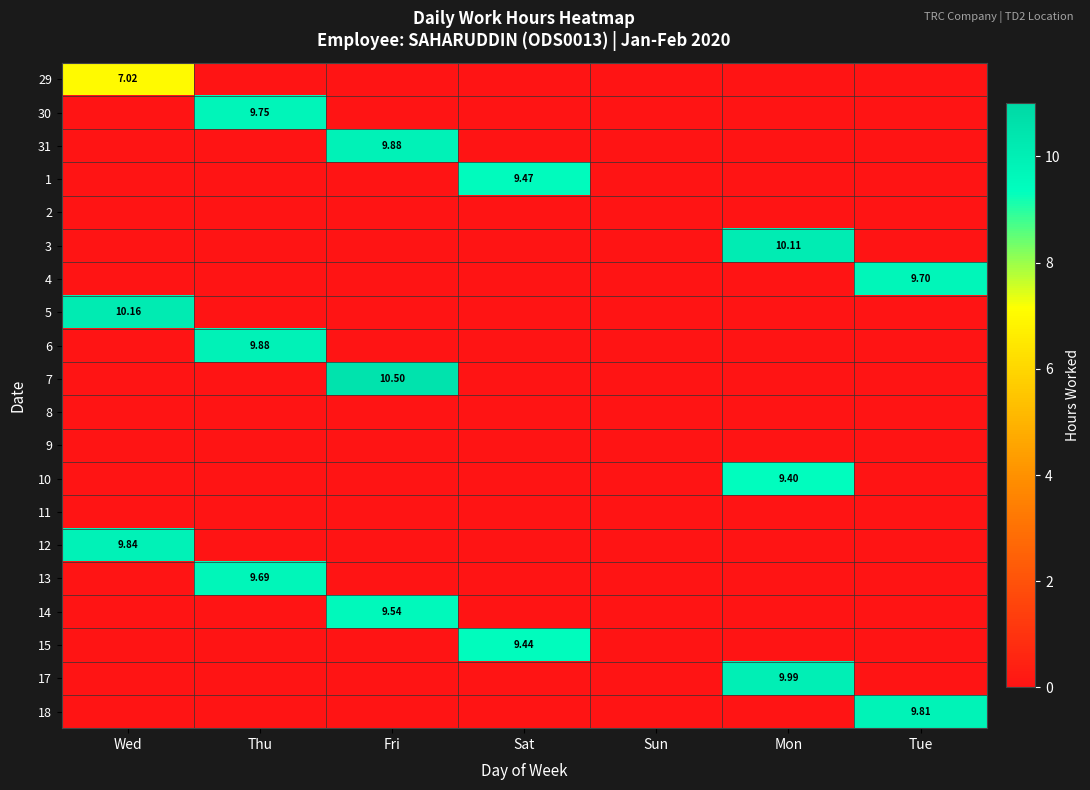

What is the sum of all 7 values?

10.5